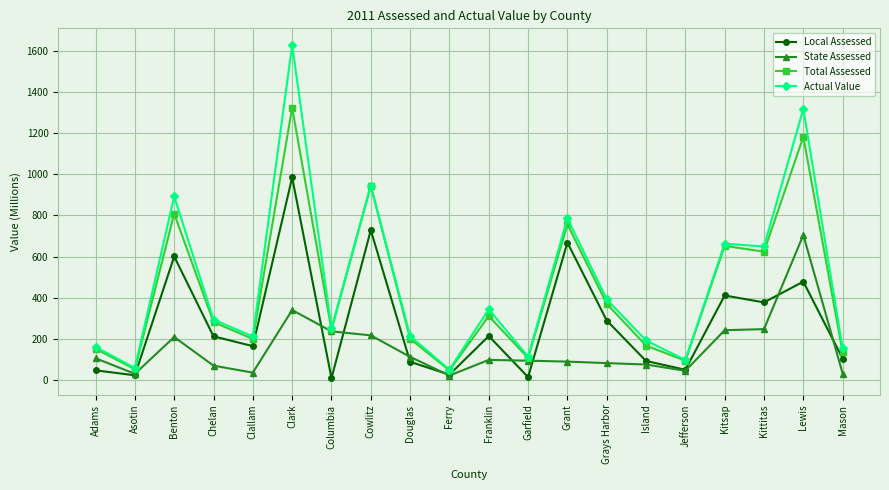

What position from the left is Kitsap?

17